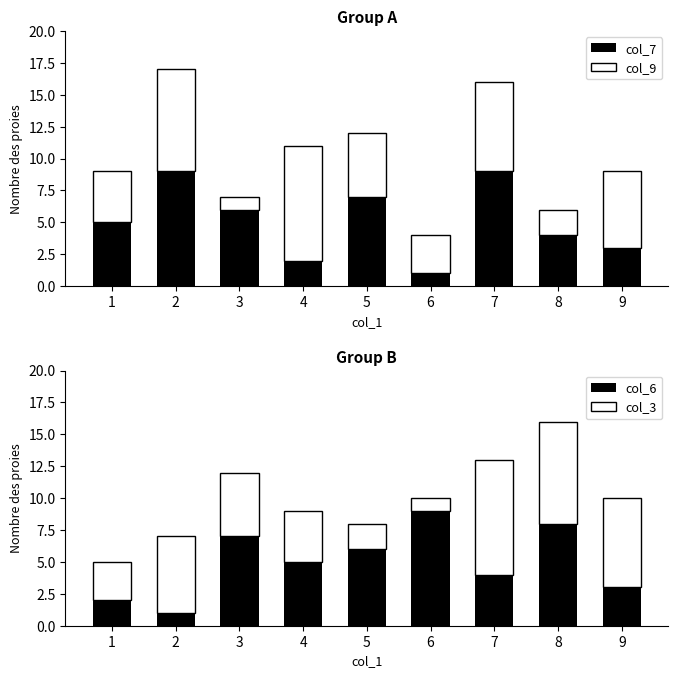

What is the difference between the maximum and minimum values in the col_3 series?

8